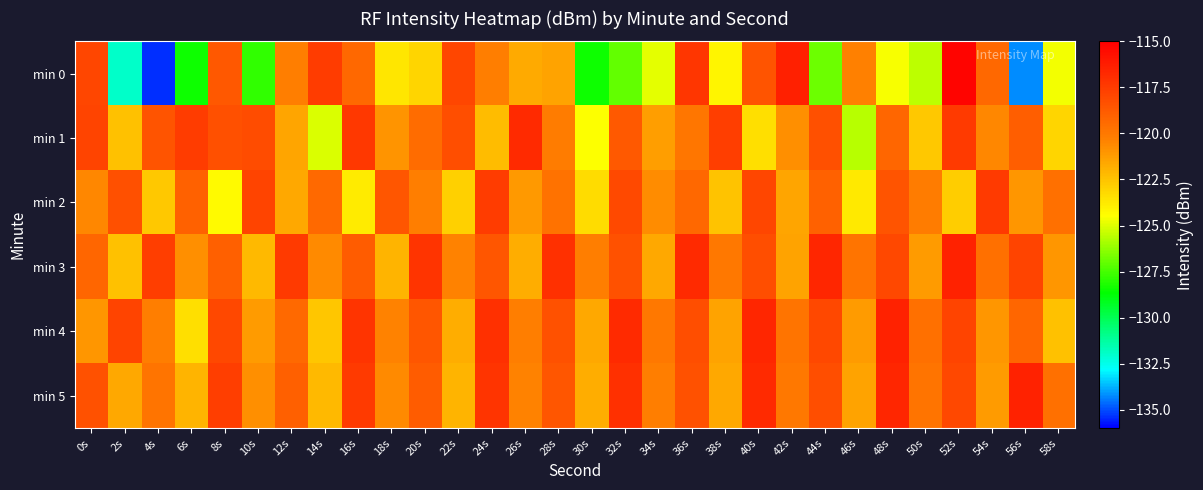

Reading left to right, what are all the values shown in this chart?

min 0: 0s=-117.9	2s=-132.0	4s=-135.3	6s=-128.4	8s=-118.7	10s=-127.8	12s=-120.2	14s=-117.5	16s=-119.3	18s=-123.6	20s=-123.1	22s=-117.9	24s=-120.2	26s=-121.6	28s=-121.5	30s=-128.4	32s=-127.0	34s=-124.9	36s=-117.3	38s=-124.2	40s=-118.4	42s=-116.4	44s=-126.9	46s=-120.3	48s=-124.6	50s=-125.6	52s=-115.2	54s=-119.3	56s=-134.2	58s=-124.6
min 1: 0s=-117.8	2s=-122.4	4s=-118.5	6s=-117.5	8s=-118.3	10s=-118.1	12s=-121.5	14s=-125.0	16s=-117.3	18s=-120.9	20s=-119.5	22s=-118.2	24s=-122.3	26s=-116.8	28s=-120.1	30s=-124.5	32s=-118.7	34s=-121.3	36s=-119.9	38s=-117.6	40s=-123.4	42s=-120.8	44s=-118.3	46s=-125.6	48s=-119.2	50s=-122.7	52s=-117.4	54s=-120.5	56s=-118.9	58s=-123.1
min 2: 0s=-120.5	2s=-118.3	4s=-122.7	6s=-119.1	8s=-124.3	10s=-117.8	12s=-121.6	14s=-119.4	16s=-123.8	18s=-118.6	20s=-120.2	22s=-122.9	24s=-117.5	26s=-121.1	28s=-119.7	30s=-123.3	32s=-118.1	34s=-120.7	36s=-119.3	38s=-122.5	40s=-117.9	42s=-121.5	44s=-119.1	46s=-123.7	48s=-118.5	50s=-120.1	52s=-122.8	54s=-117.4	56s=-121.0	58s=-119.6
min 3: 0s=-119.2	2s=-122.4	4s=-117.6	6s=-120.8	8s=-119.0	10s=-122.2	12s=-117.4	14s=-120.6	16s=-118.8	18s=-122.0	20s=-117.2	22s=-120.4	24s=-118.6	26s=-121.8	28s=-117.0	30s=-120.2	32s=-118.4	34s=-121.6	36s=-116.8	38s=-120.0	40s=-118.2	42s=-121.4	44s=-116.6	46s=-119.8	48s=-118.0	50s=-121.2	52s=-116.4	54s=-119.6	56s=-117.8	58s=-121.0
min 4: 0s=-121.0	2s=-117.8	4s=-120.2	6s=-123.4	8s=-118.0	10s=-121.2	12s=-119.4	14s=-122.6	16s=-117.2	18s=-120.4	20s=-118.6	22s=-121.8	24s=-117.0	26s=-120.2	28s=-118.4	30s=-121.6	32s=-116.8	34s=-120.0	36s=-118.2	38s=-121.4	40s=-116.6	42s=-119.8	44s=-118.0	46s=-121.2	48s=-116.4	50s=-119.6	52s=-117.8	54s=-121.0	56s=-119.2	58s=-122.4
min 5: 0s=-118.4	2s=-121.6	4s=-119.8	6s=-122.0	8s=-117.6	10s=-120.8	12s=-119.0	14s=-122.2	16s=-117.4	18s=-120.6	20s=-118.8	22s=-122.0	24s=-117.2	26s=-120.4	28s=-118.6	30s=-121.8	32s=-117.0	34s=-120.2	36s=-118.4	38s=-121.6	40s=-116.8	42s=-120.0	44s=-118.2	46s=-121.4	48s=-116.6	50s=-119.8	52s=-118.0	54s=-121.2	56s=-116.4	58s=-119.6